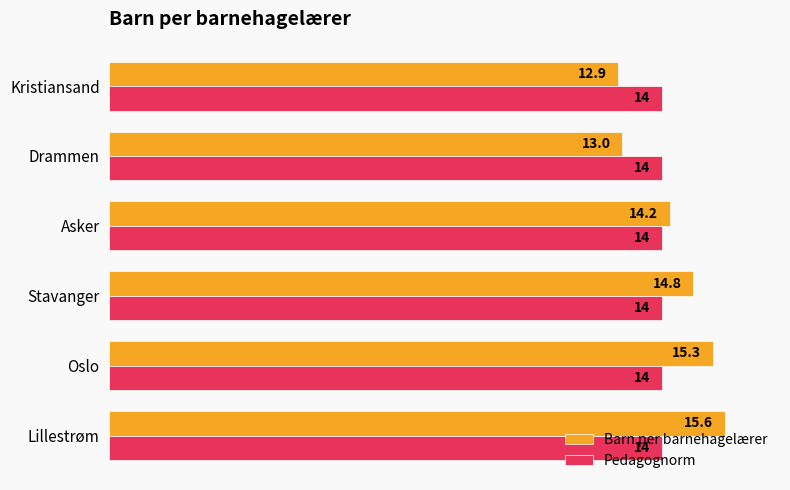

What is the smallest value displayed?

12.9